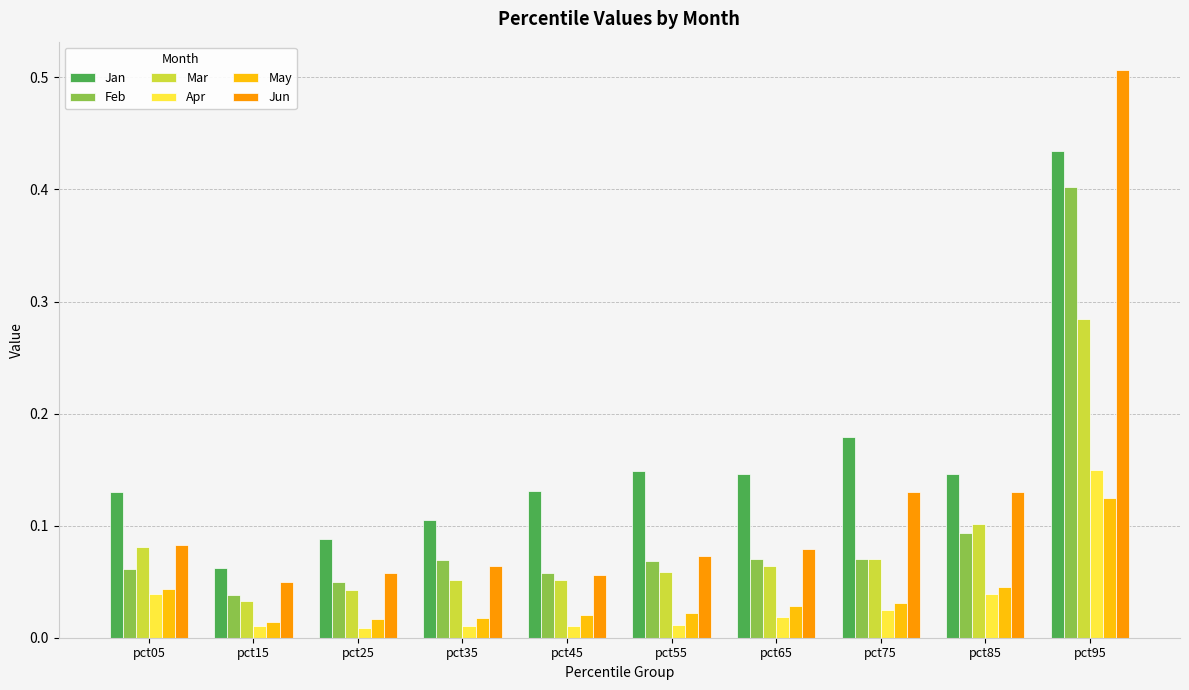

How many bars are there in each group?

6